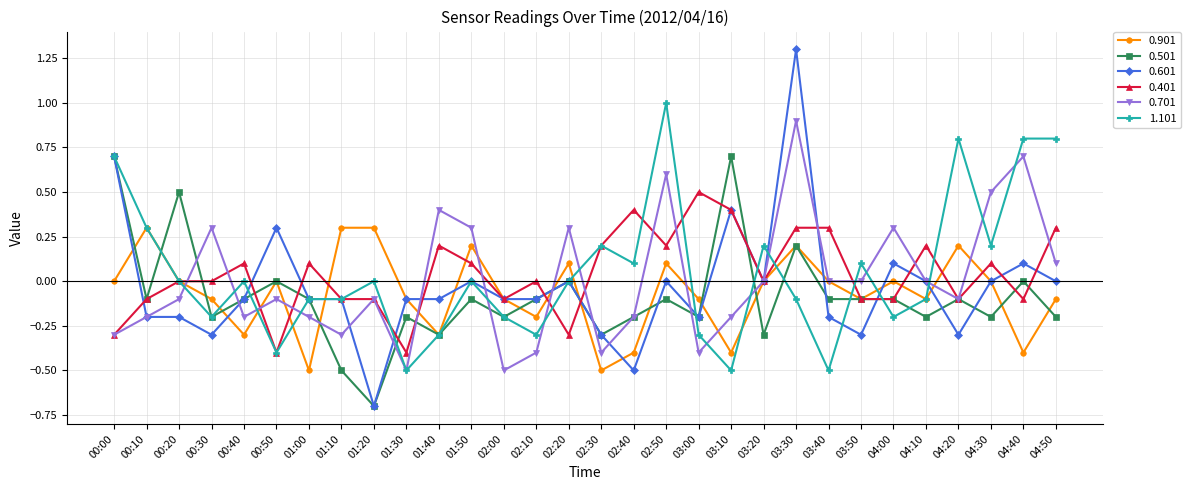

How many distinct data groups are displayed?

6